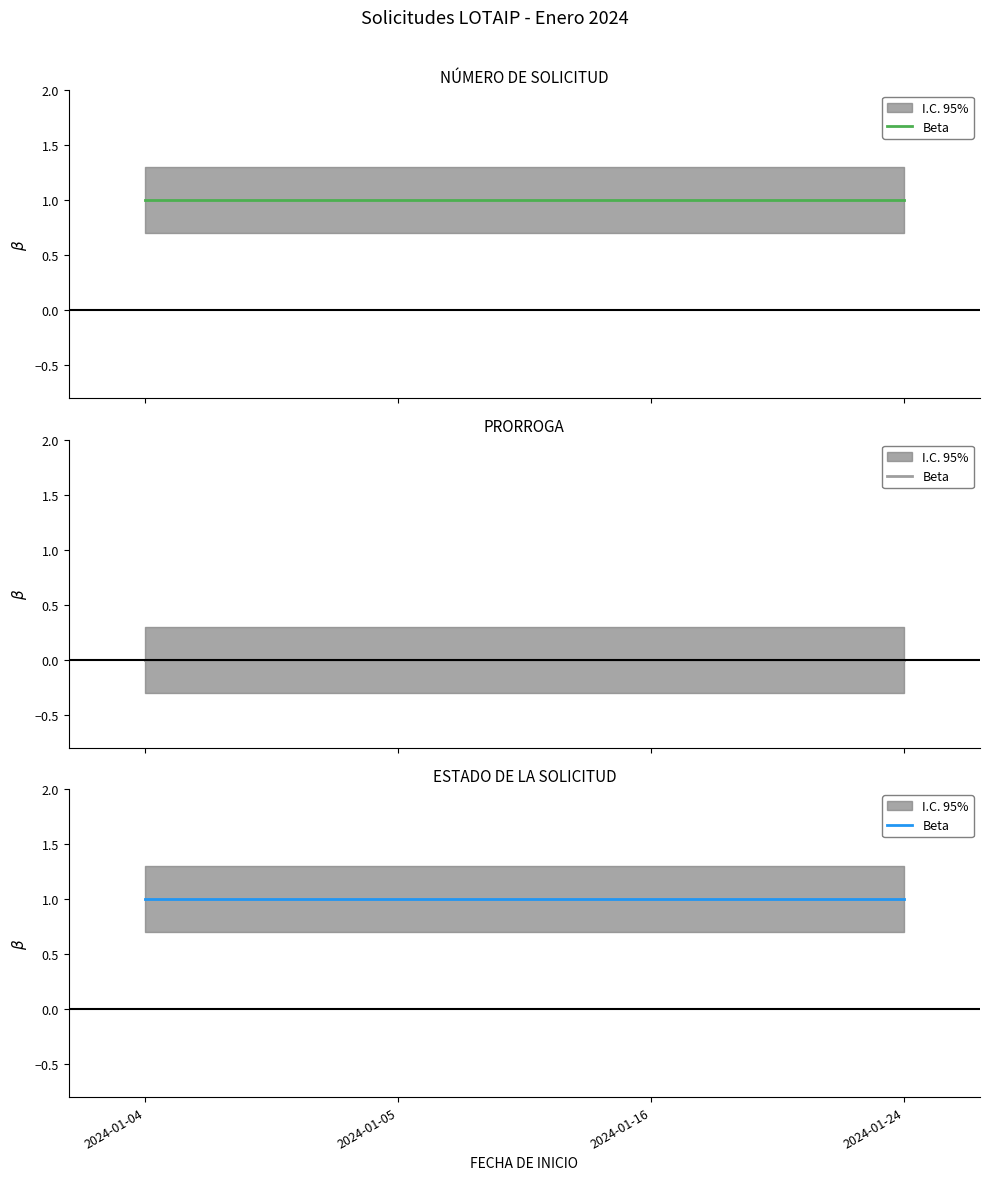

The NÚMERO DE SOLICITUD series shows 1 at 2024-01-24. True or false?

True